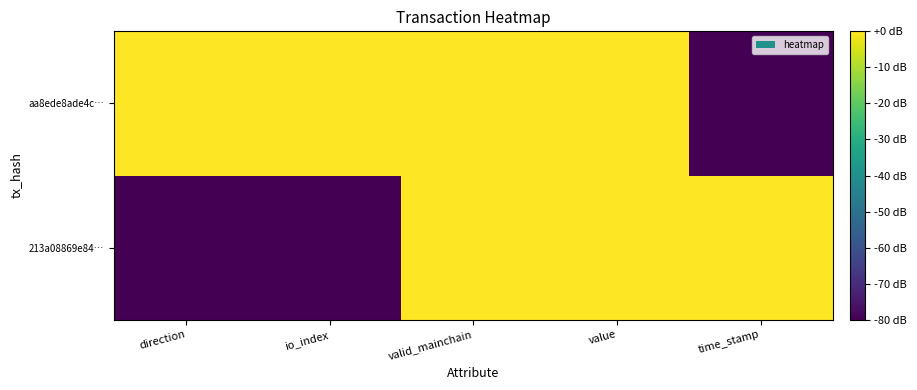

What is the spread (max minus min) of values at direction?

80